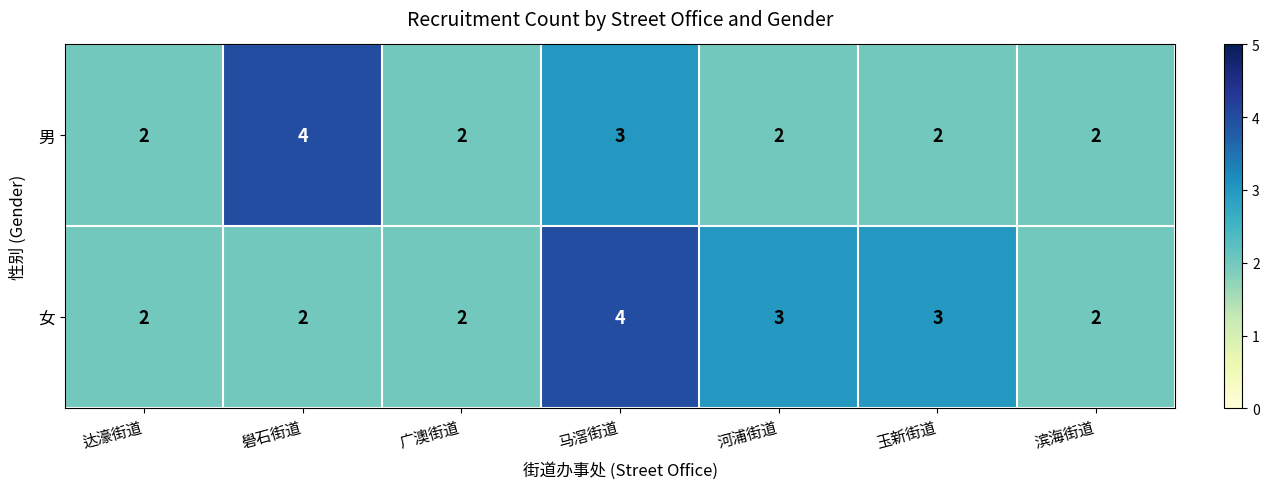

What is the difference between the highest and lowest values at 礐石街道?

2